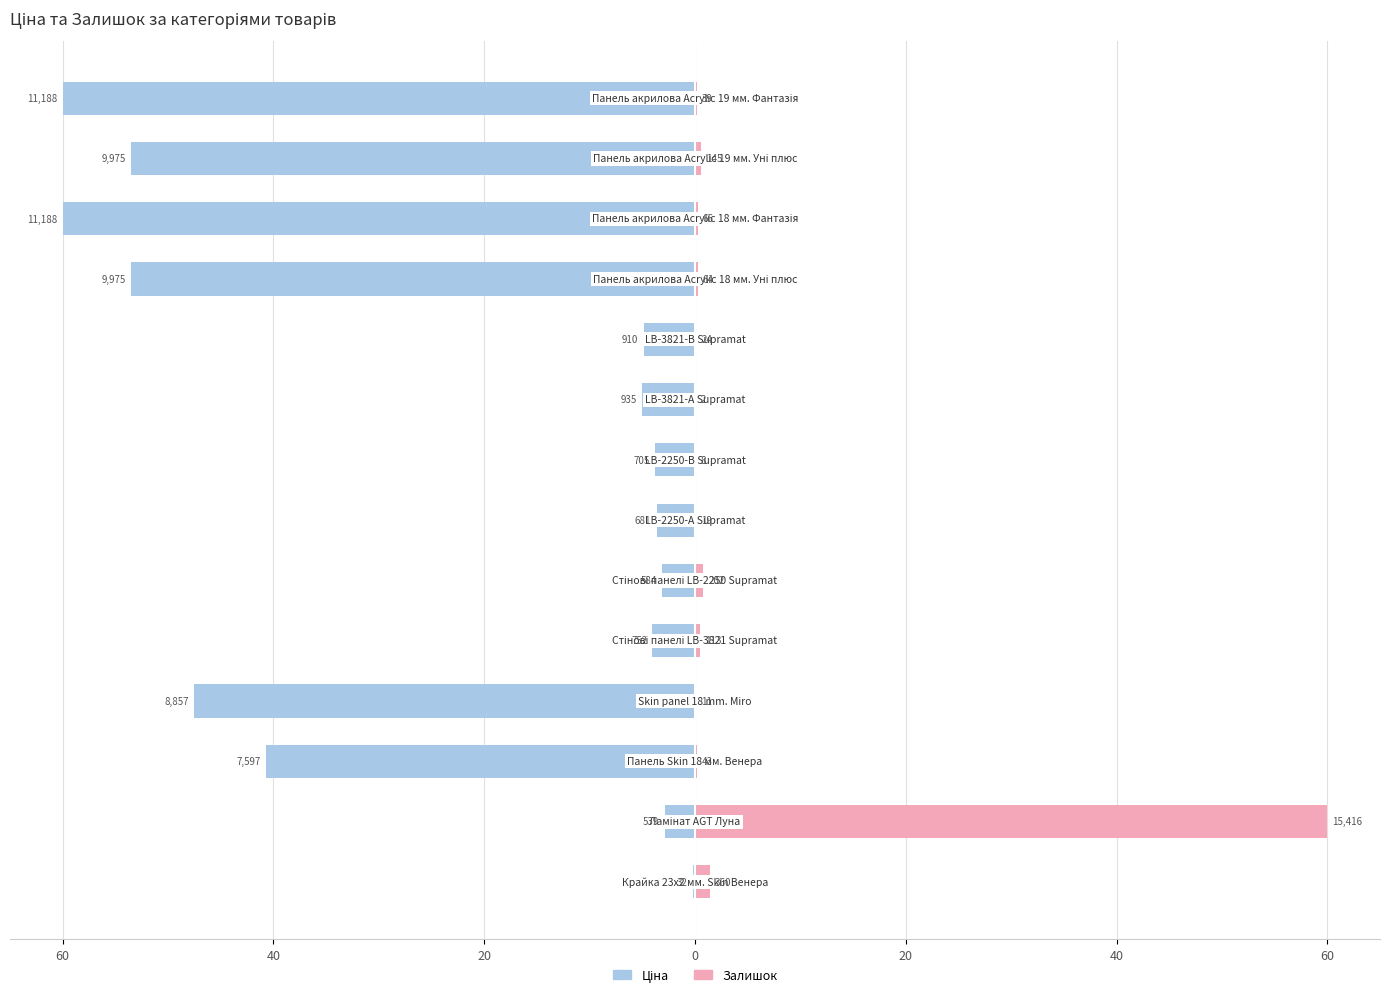

Which series changed the most between 60 and 13?

Ціна